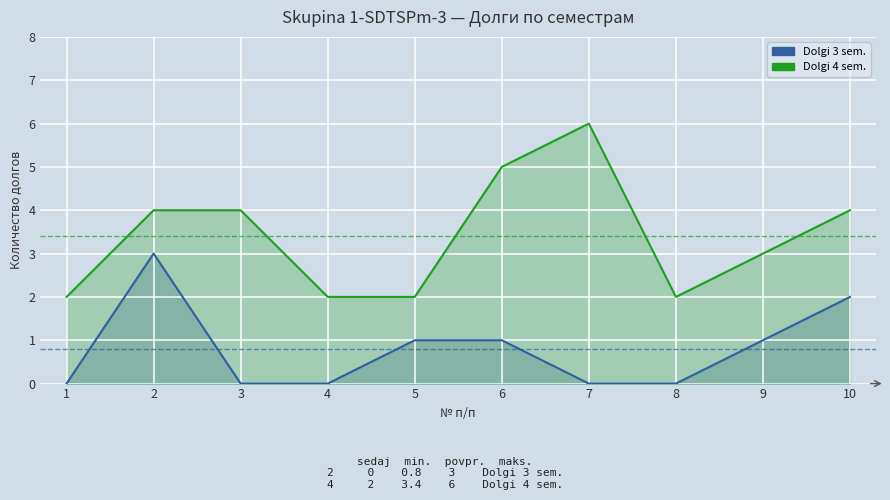

List the series in order of their peak value, lowest first.

Dolgi 3 sem., Dolgi 4 sem.